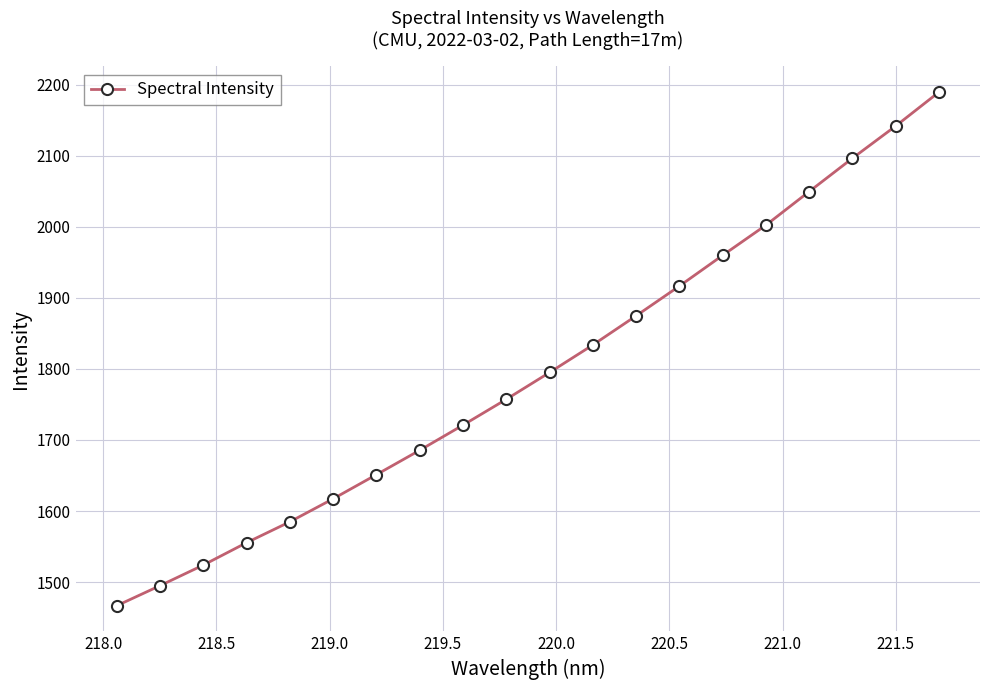

What is the value of the 2nd point from the left?

1495.0